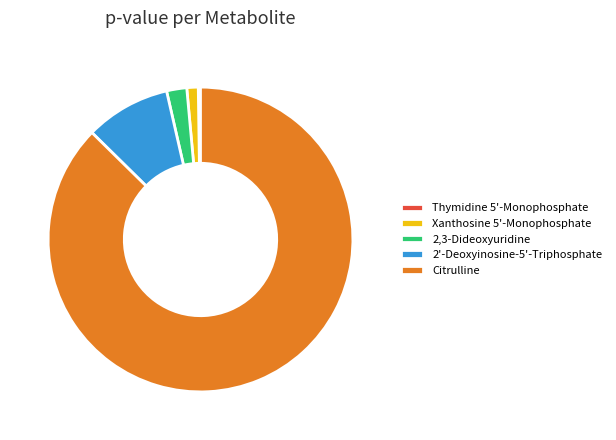

The Xanthosine 5'-Monophosphate slice represents 11% of the pie. True or false?

False